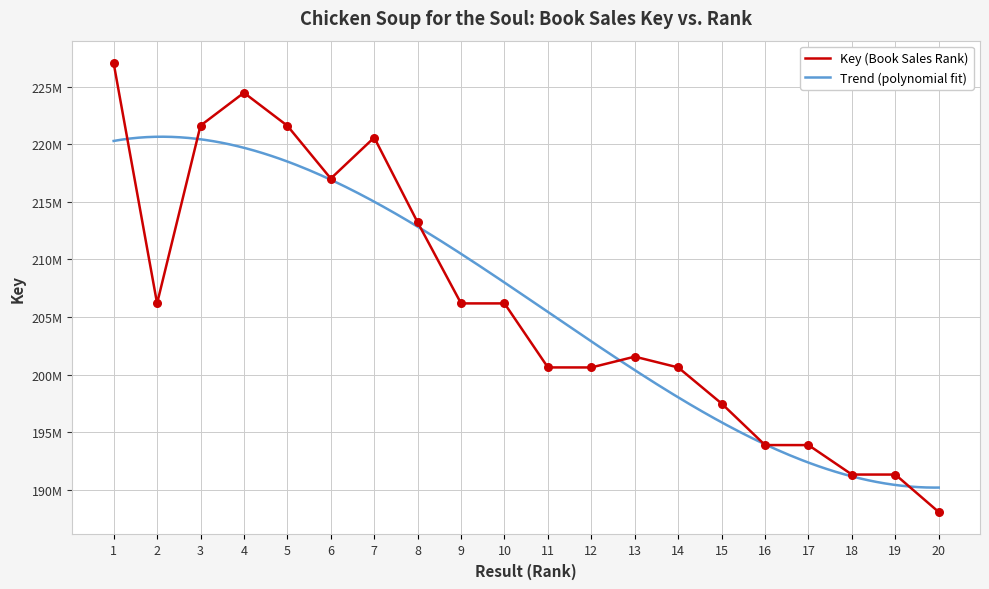

What is the change in value from 4 to 17?

-30591218